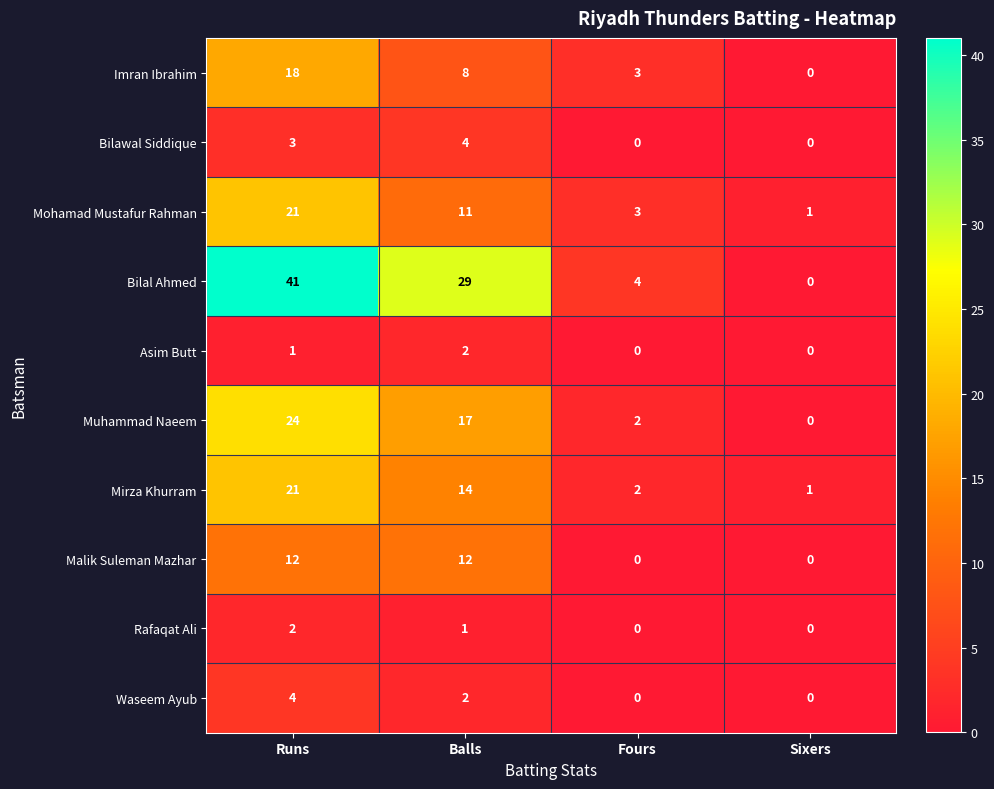

Which series changed the most between Balls and Fours?

Bilal Ahmed